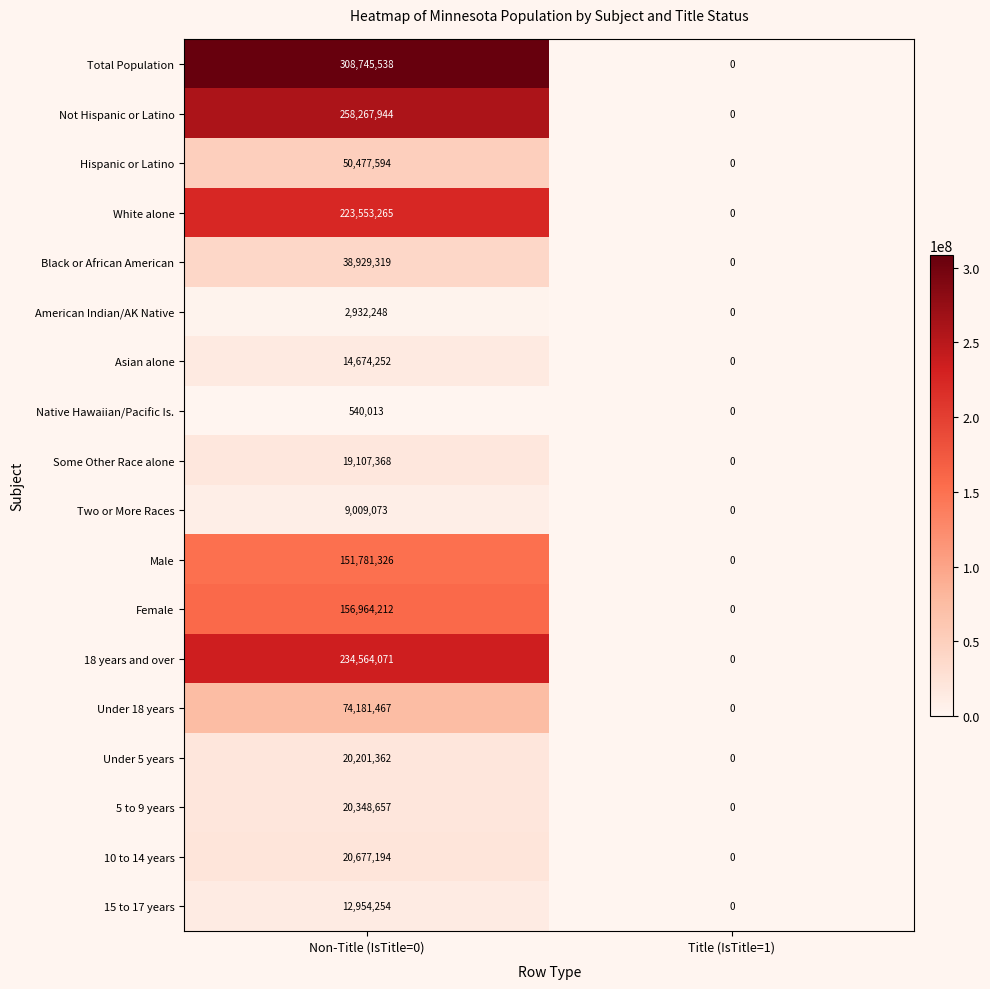

The value of Under 18 years at Title (IsTitle=1) is -43012833. True or false?

False